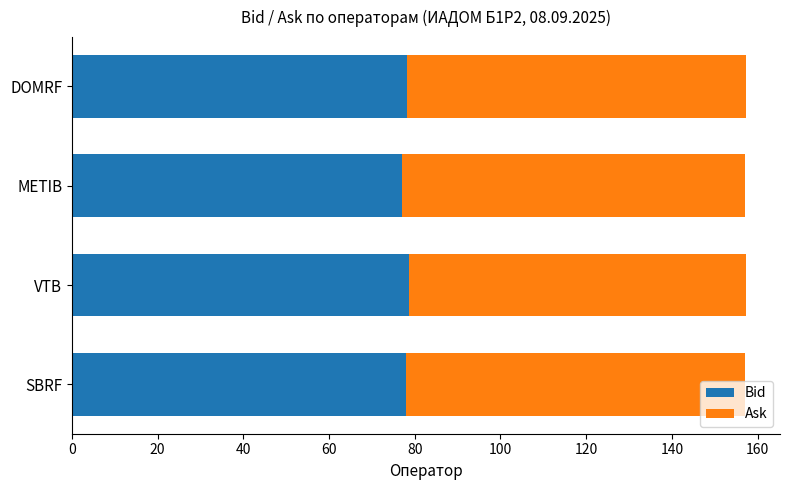

What are all the series names shown in the legend?

Bid, Ask